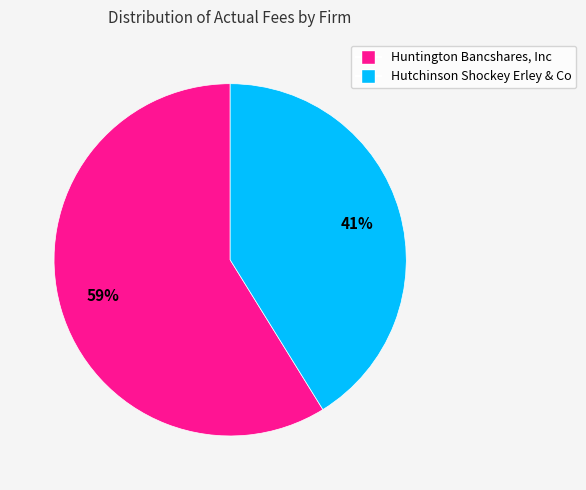

Which category has the smallest portion of the pie?

Hutchinson Shockey Erley & Co